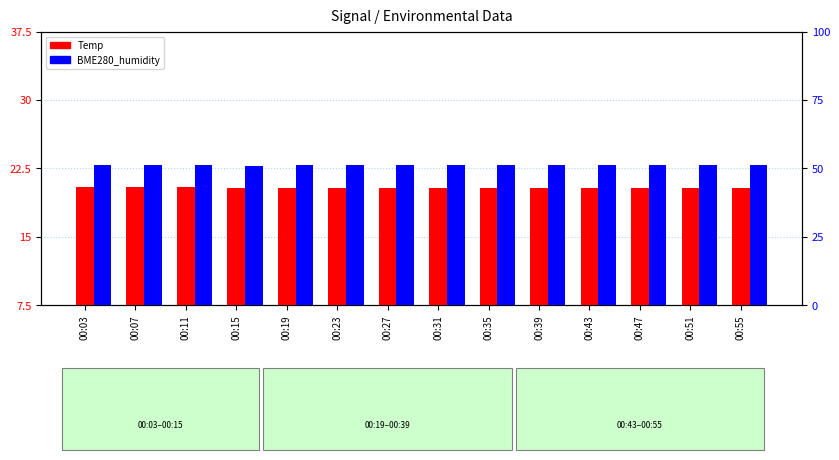

Where is BME280_humidity nearest to the value 51?

00:15